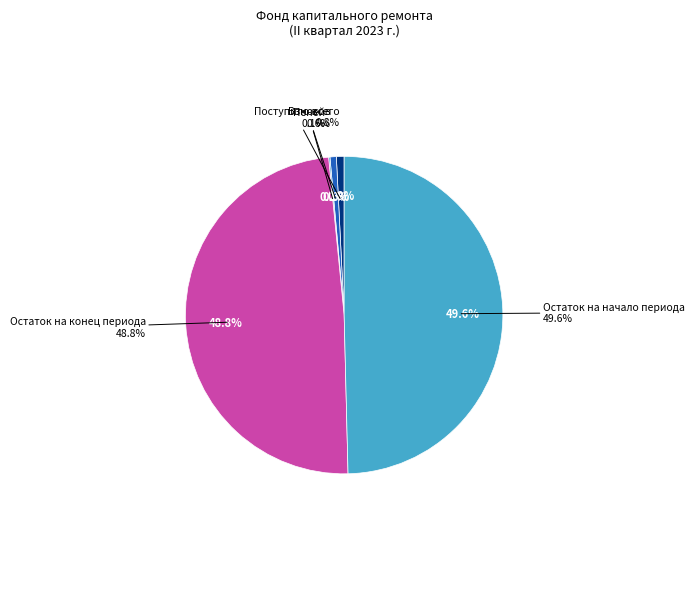

Does any single category account for the majority?

No